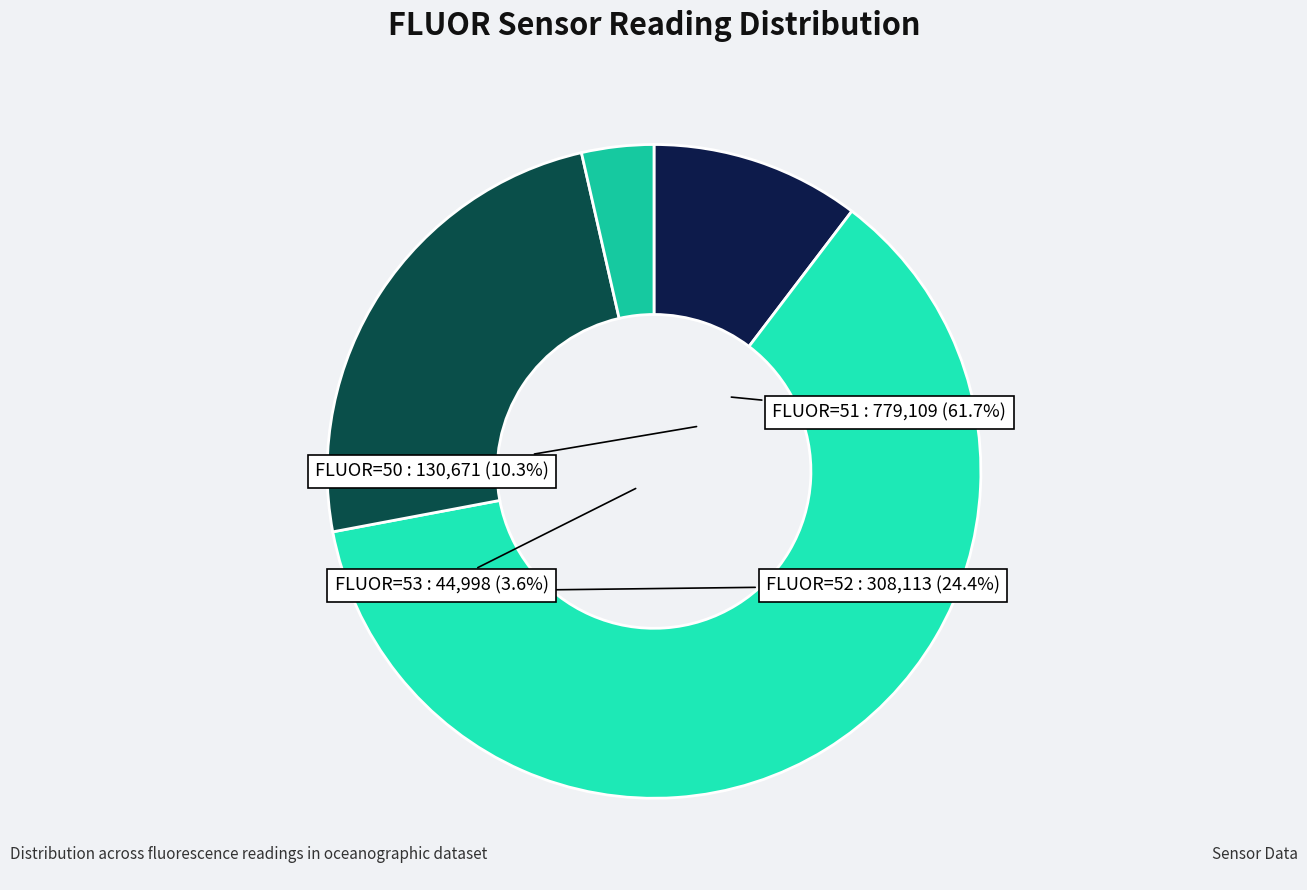

Do FLUOR_52 and FLUOR_53 together represent more than half of the pie?

Yes